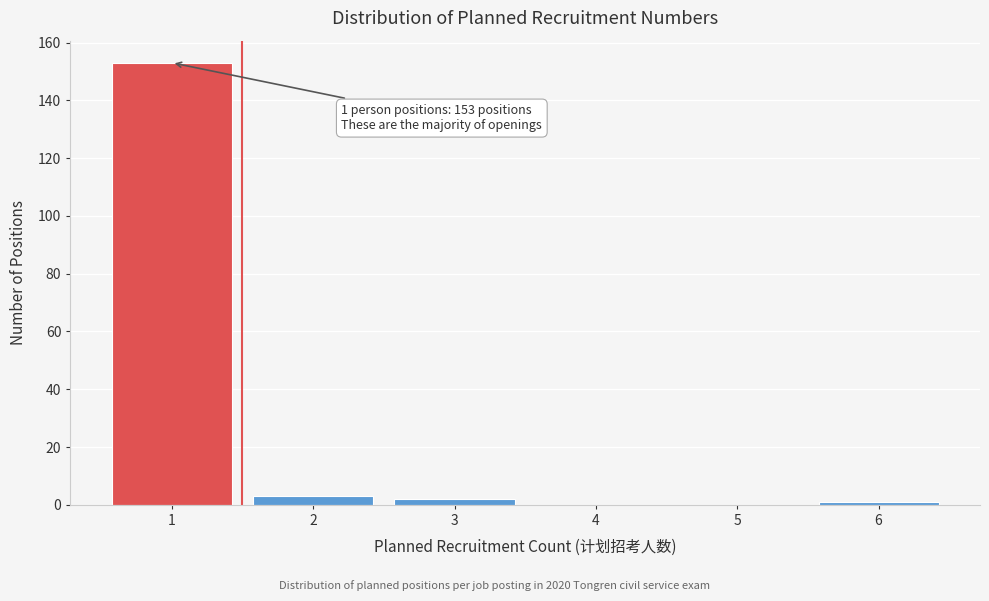

Reading right to left, transcribe all the data shown in this chart.

6=1	5=0	4=0	3=2	2=3	1=153